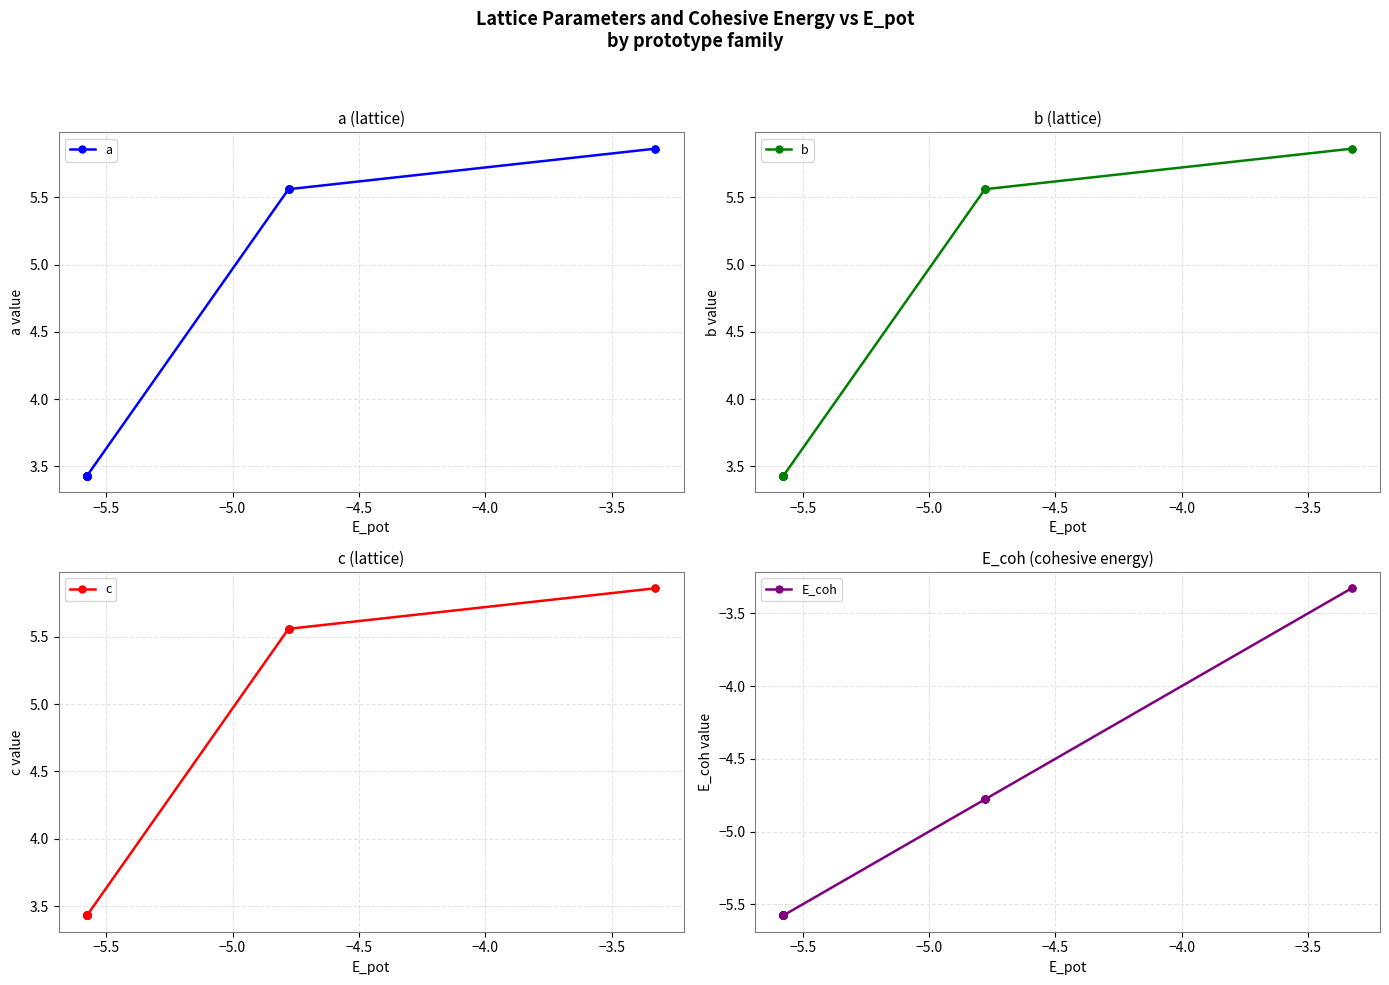

True or false: c and a cross at least once.

False